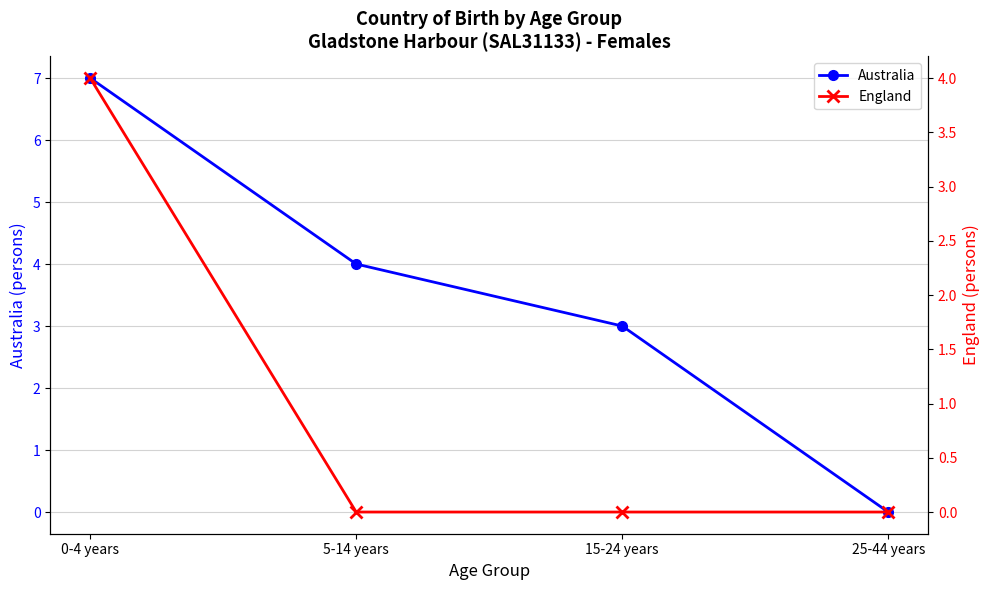

True or false: England and Australia intersect in this chart.

False